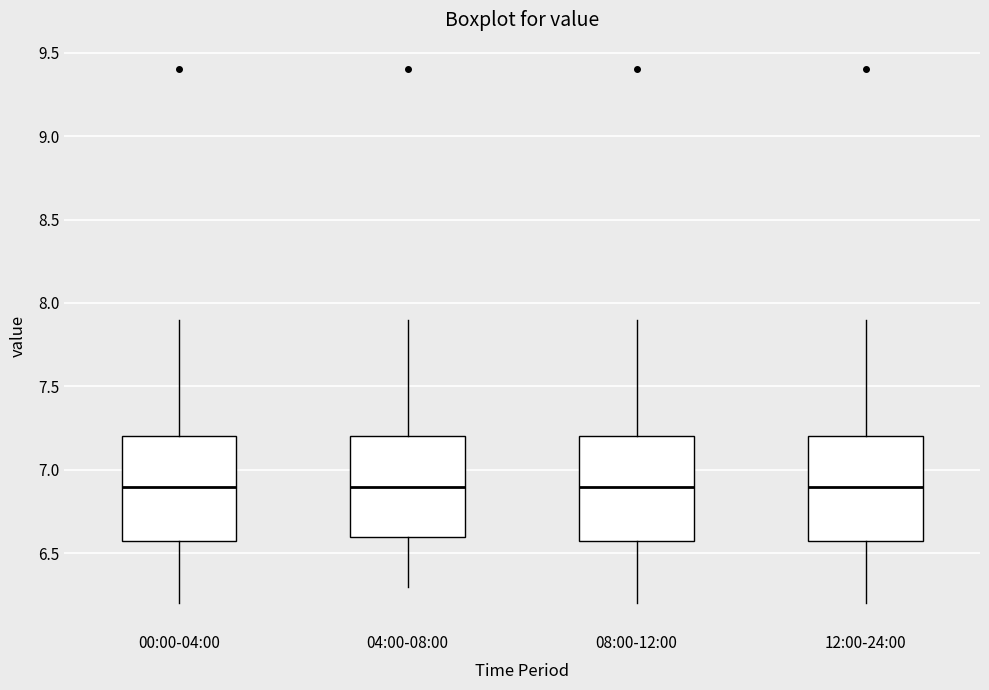

Reading left to right, read every box against the y-axis: the position of its median line, the range the box covers, and the ends of its whiskers. The values are not printed on the chart, so give them approximately, as read against the axis.

00:00-04:00: median 6.9, box 6.6 to 7.2, whiskers 6.2 to 7.9
04:00-08:00: median 6.9, box 6.6 to 7.2, whiskers 6.3 to 7.9
08:00-12:00: median 6.9, box 6.6 to 7.2, whiskers 6.2 to 7.9
12:00-24:00: median 6.9, box 6.6 to 7.2, whiskers 6.2 to 7.9